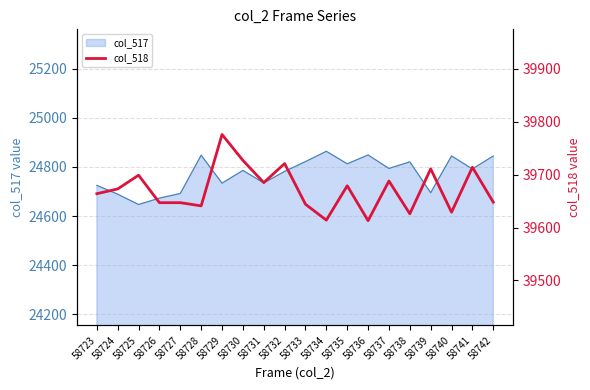

Is it true that col_517 equals 24734 at 58729?

True